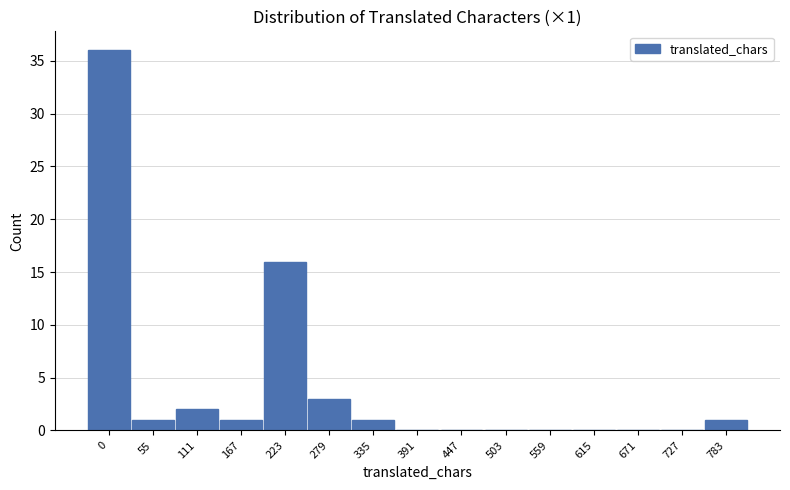

Reading left to right, transcribe all the data shown in this chart.

0=36	55=1	111=2	167=1	223=16	279=3	335=1	391=0	447=0	503=0	559=0	615=0	671=0	727=0	783=1